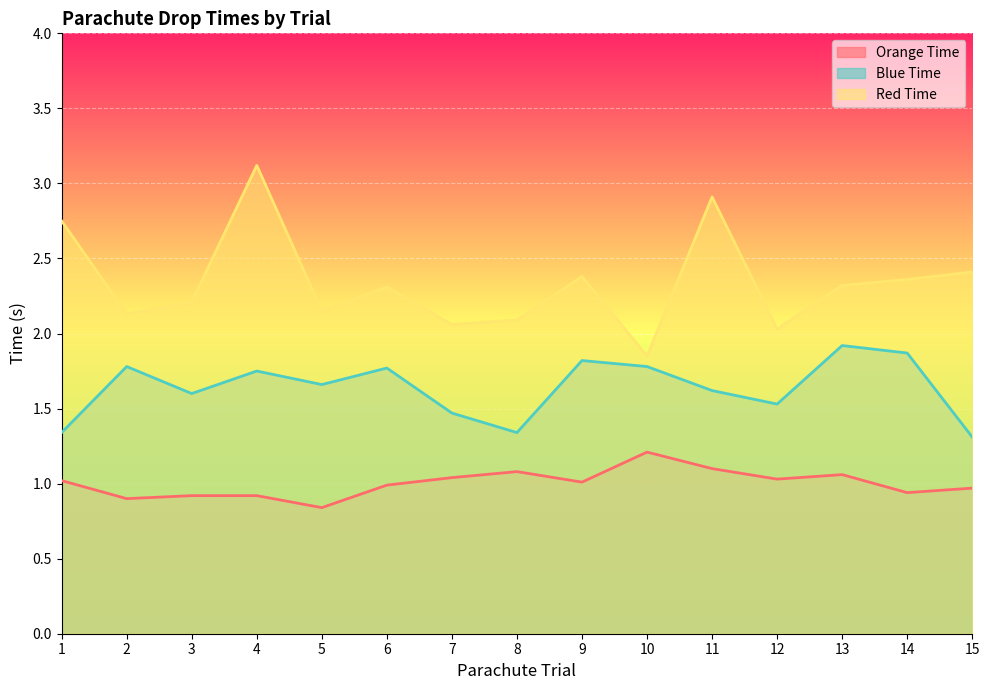

List the labels in order of Blue Time value, smallest first.

15, 1, 8, 7, 12, 3, 11, 5, 4, 6, 2, 10, 9, 14, 13